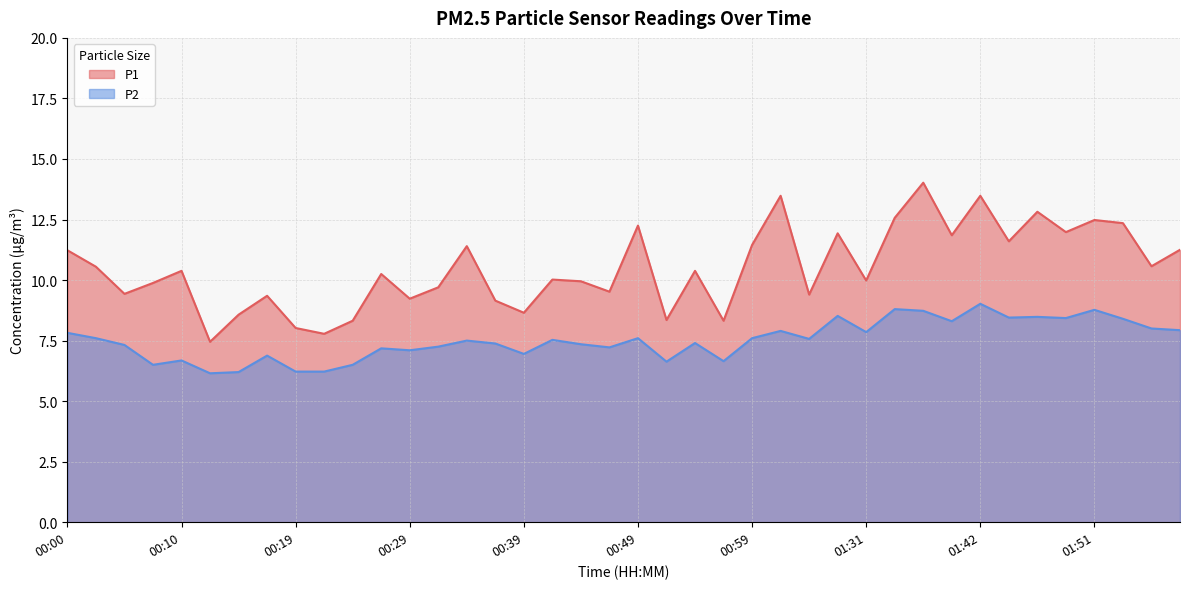

True or false: P1 and P2 cross at least once.

False